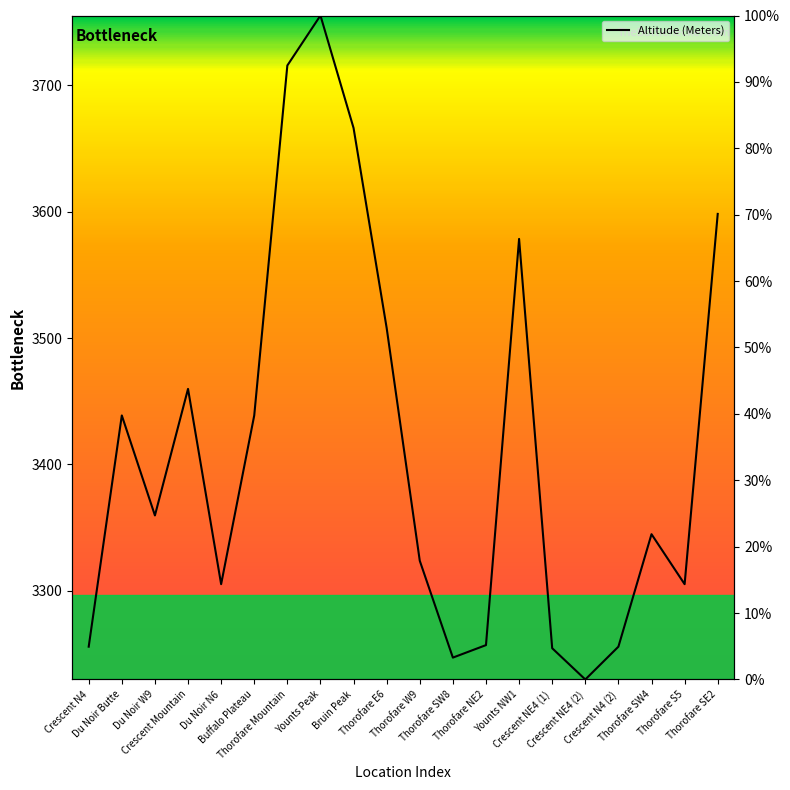

List the labels in order of value, smallest first.

Crescent NE4 (2), Thorofare SW8, Crescent NE4 (1), Crescent N4, Crescent N4 (2), Thorofare NE2, Du Noir N6, Thorofare S5, Thorofare W9, Thorofare SW4, Du Noir W9, Du Noir Butte, Buffalo Plateau, Crescent Mountain, Thorofare E6, Younts NW1, Thorofare SE2, Bruin Peak, Thorofare Mountain, Younts Peak